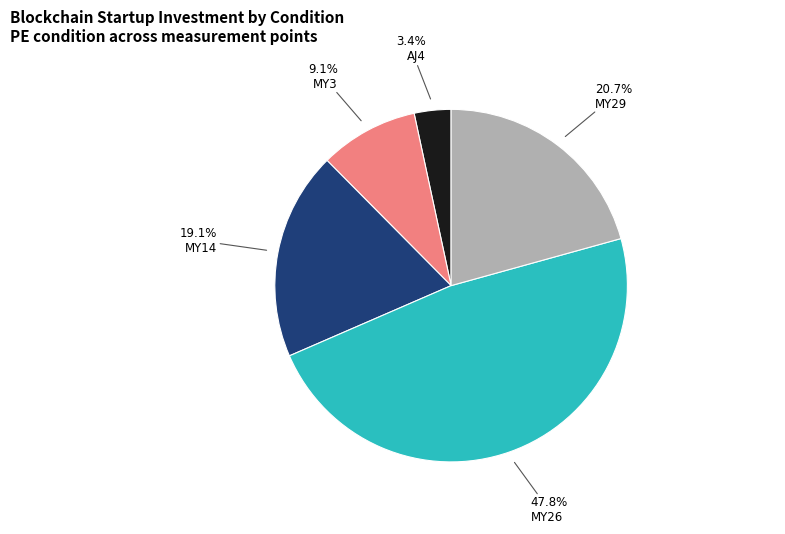

Which slice is the smallest?

AJ4